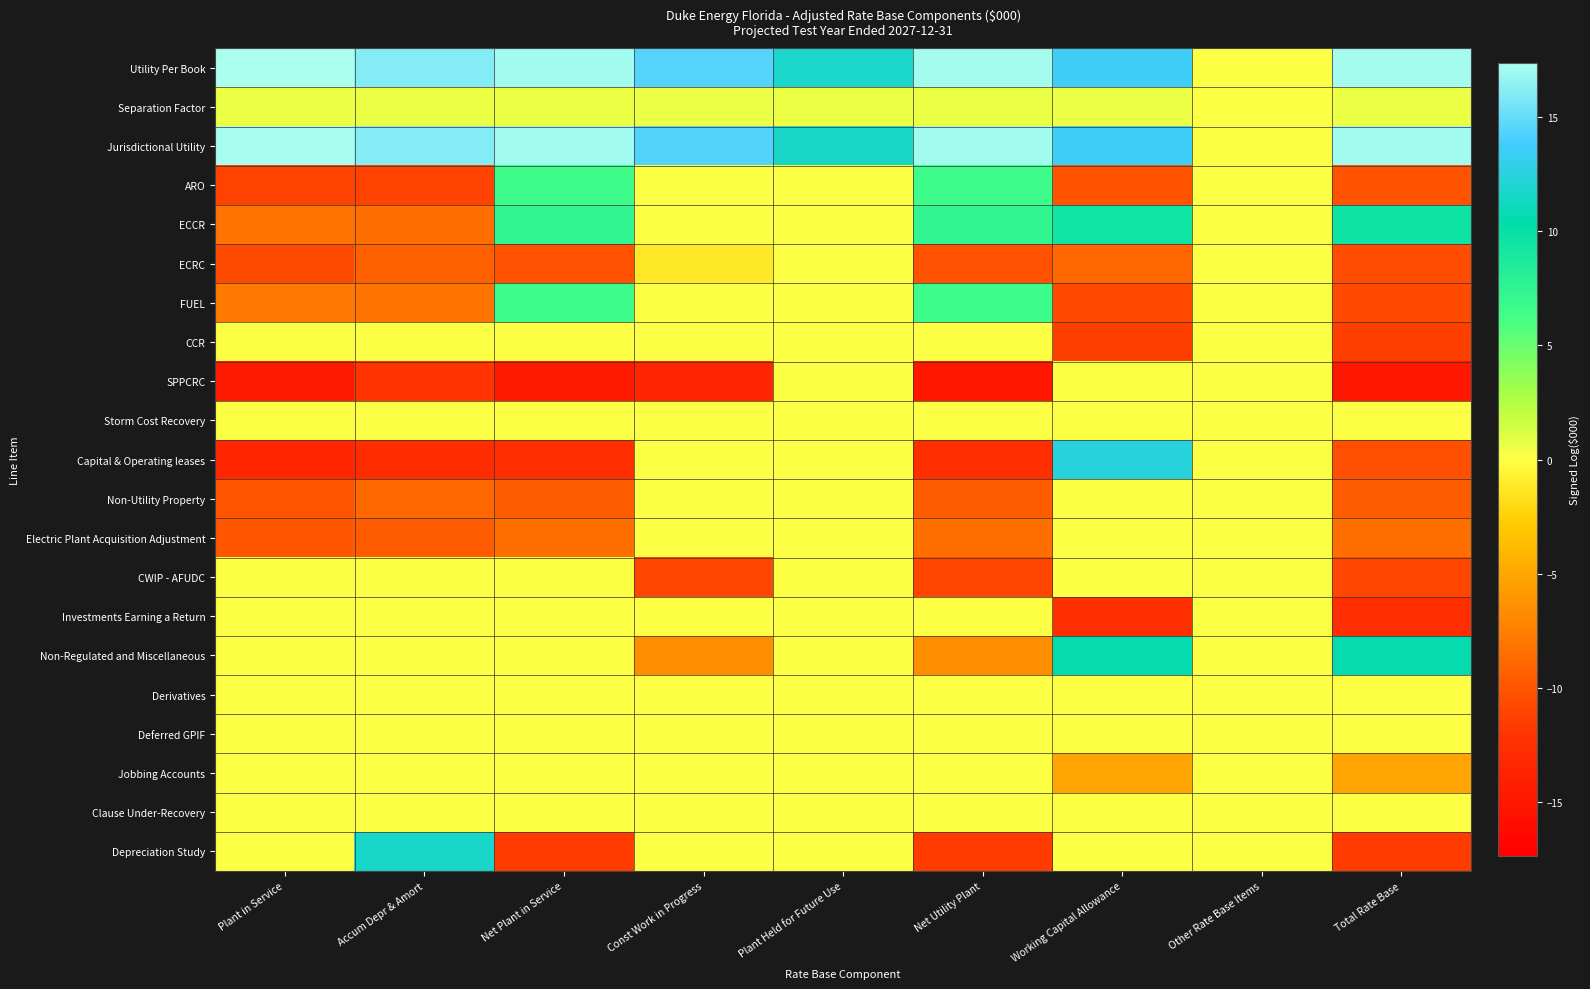

What is the difference between the highest and lowest values at Total Rate Base?

32.1